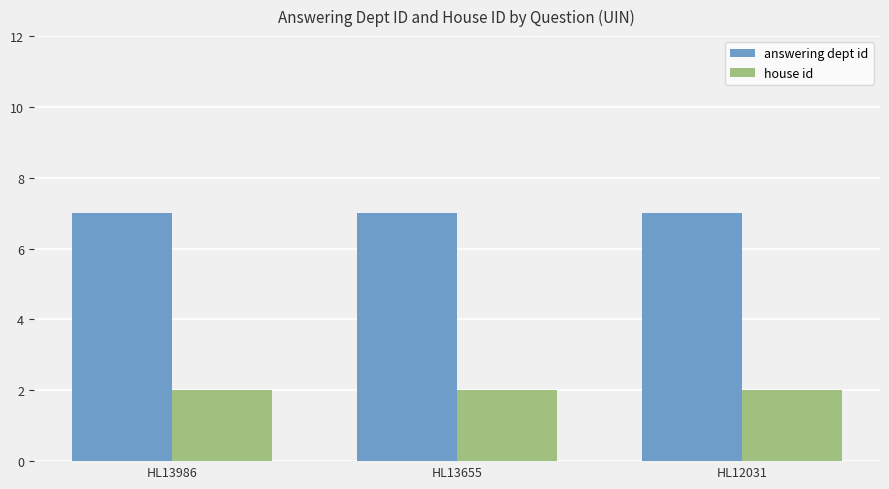

Which series has the largest total across all categories?

answering dept id